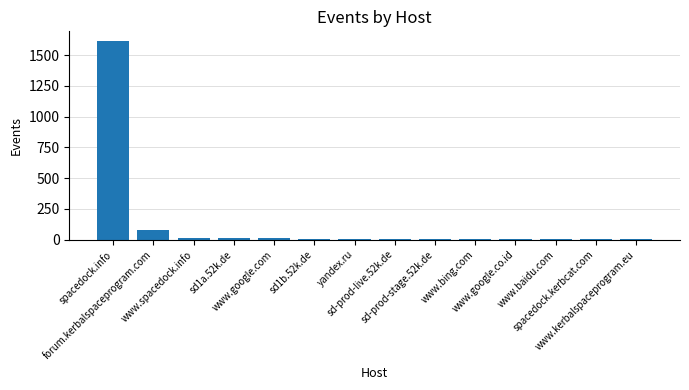

What is the sum of the values at sd-prod-live.52k.de and www.google.com?

14